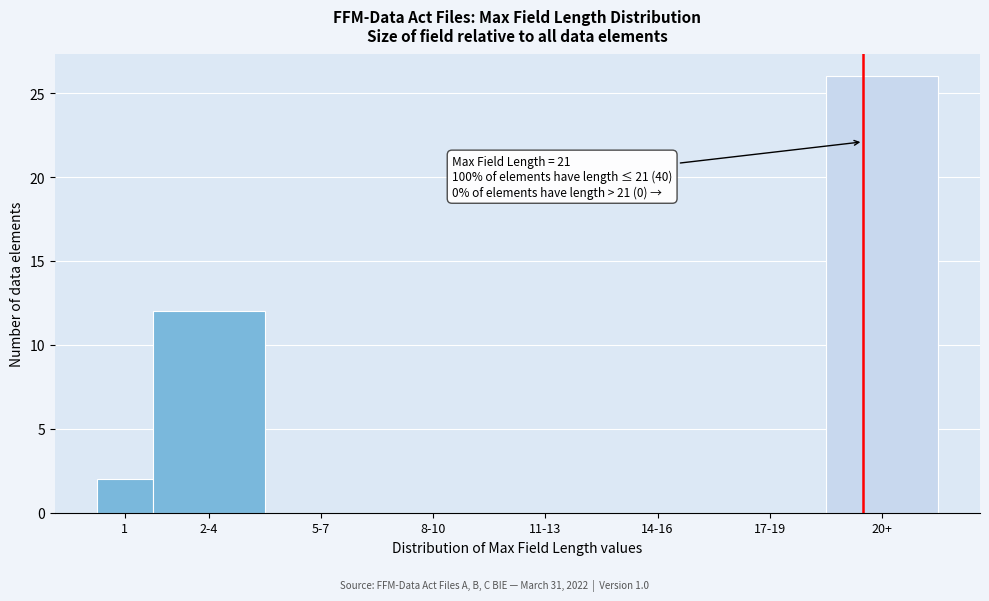

Reading left to right, transcribe all the data shown in this chart.

1=2	2-4=12	5-7=0	8-10=0	11-13=0	14-16=0	17-19=0	20+=26